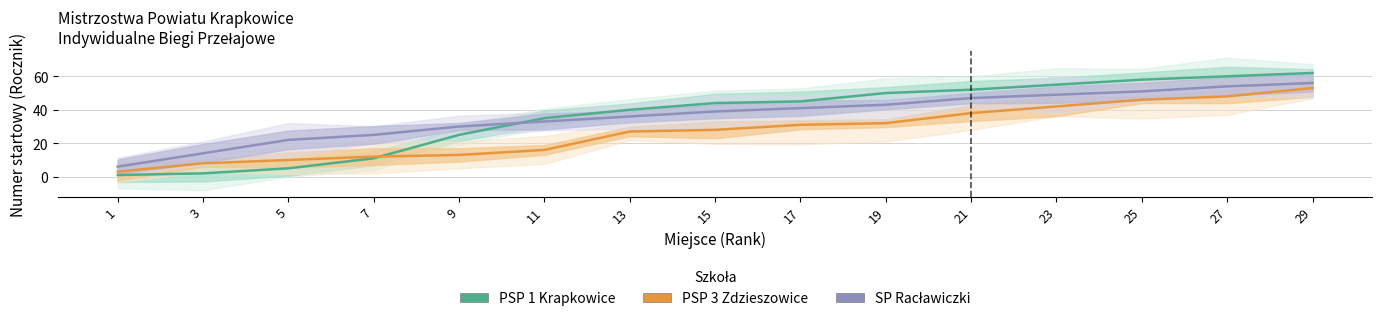

Which series ends up on top after the final intersection of PSP 1 Krapkowice and PSP 3 Zdzieszowice?

PSP 1 Krapkowice